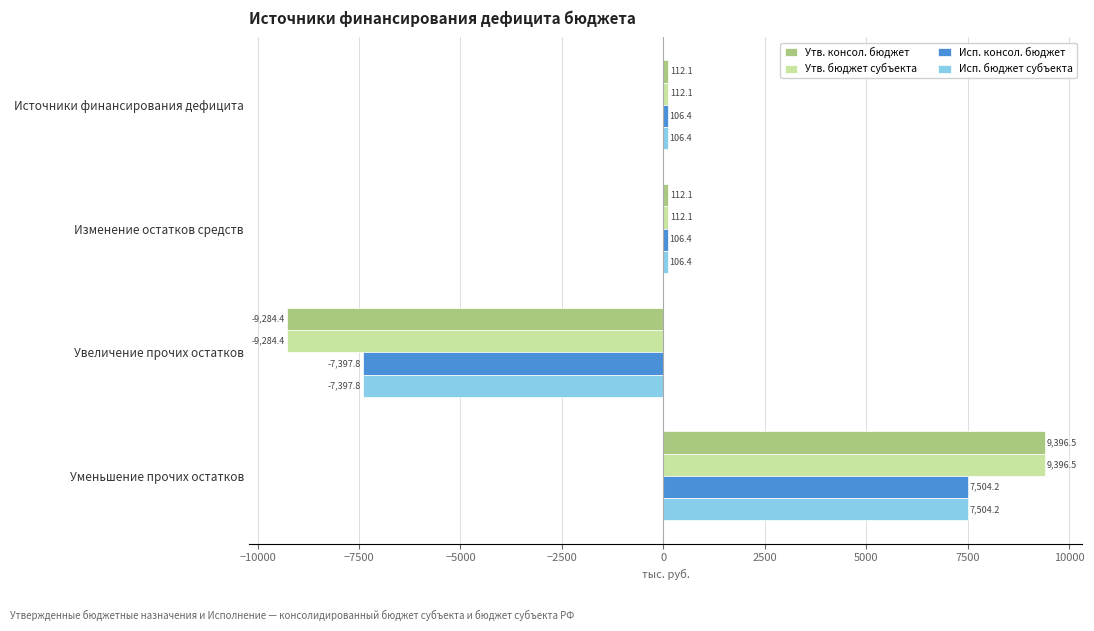

What is the difference between the highest and lowest values at Изменение остатков средств?

5.7